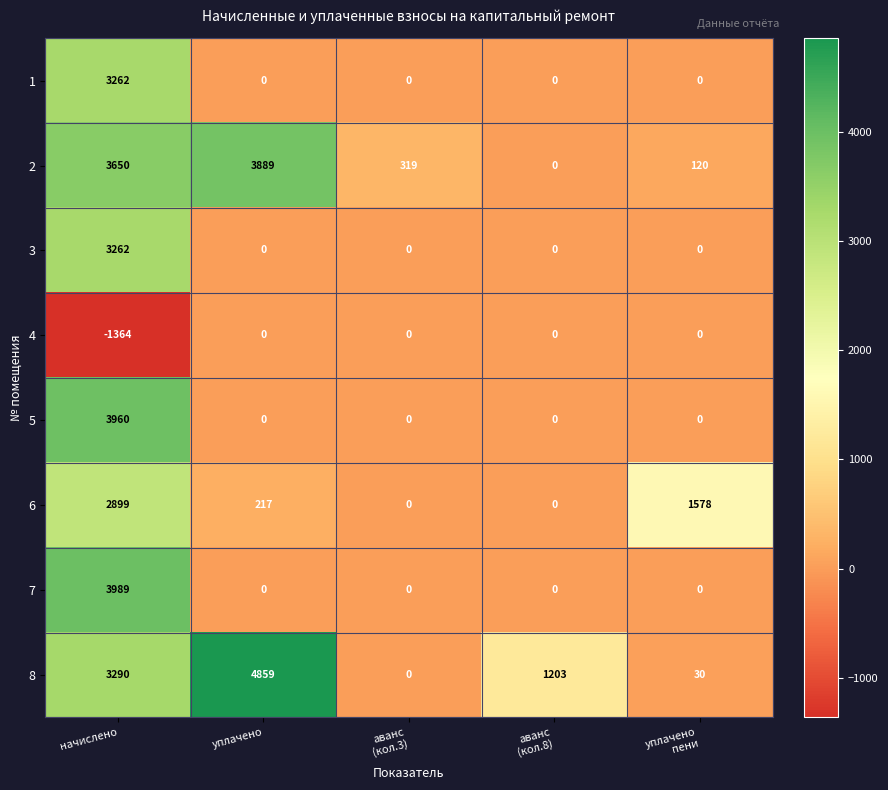

What is the sum of all 8 values?

9382